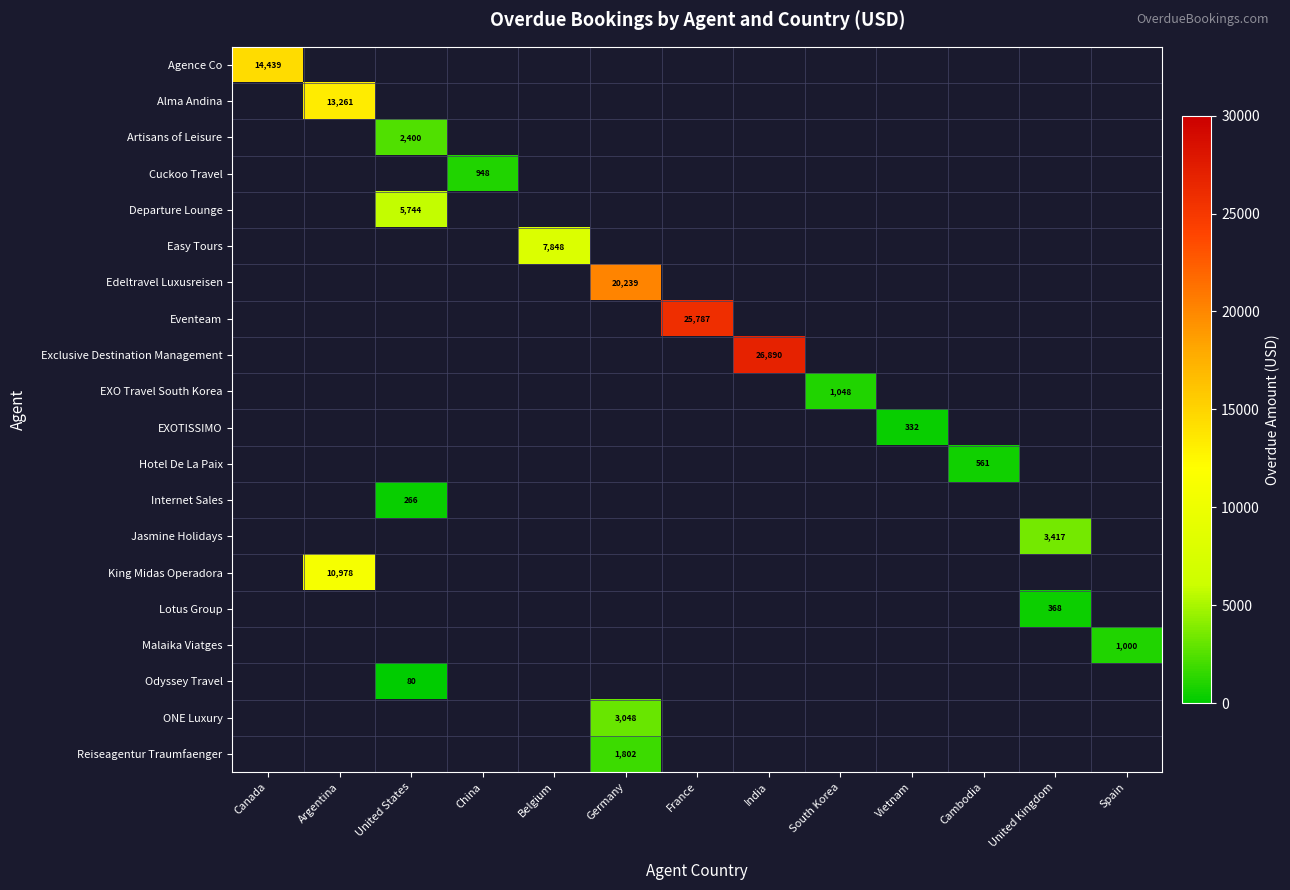

What is the maximum value shown in the chart?

26890.0